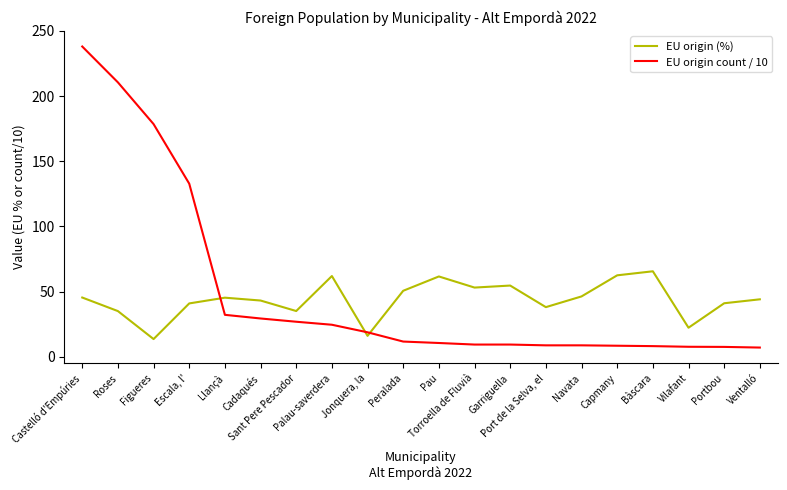

What value does the EU origin count / 10 series have at Bàscara?

8.2